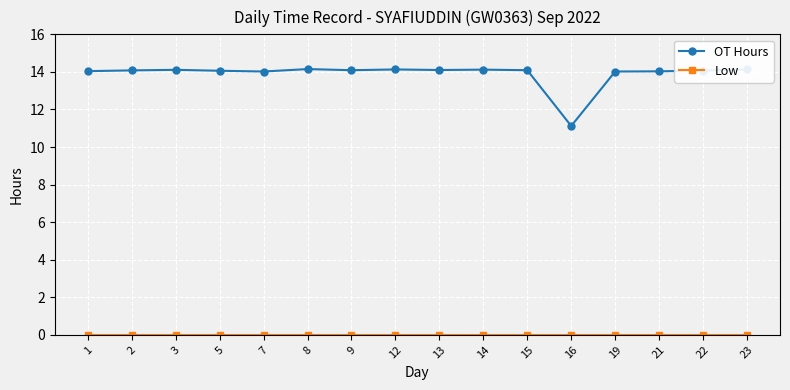

Which series has the largest total across all categories?

OT Hours